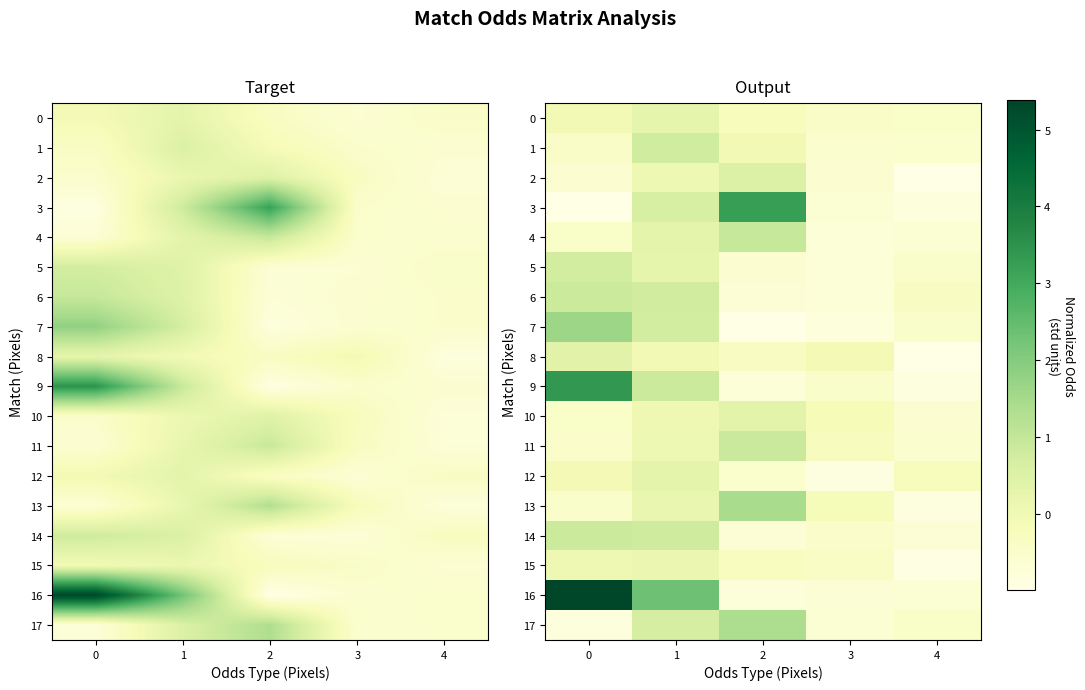

Which label corresponds to the smallest value in the chart?

2